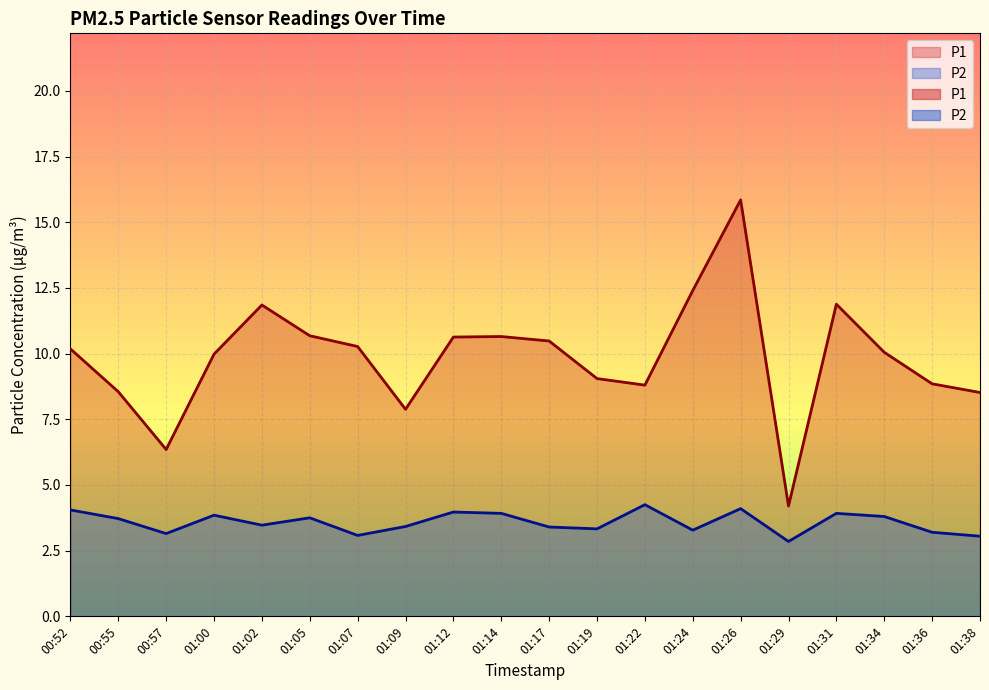

What is the difference between the second highest and minimum values in the P1 series?

8.2